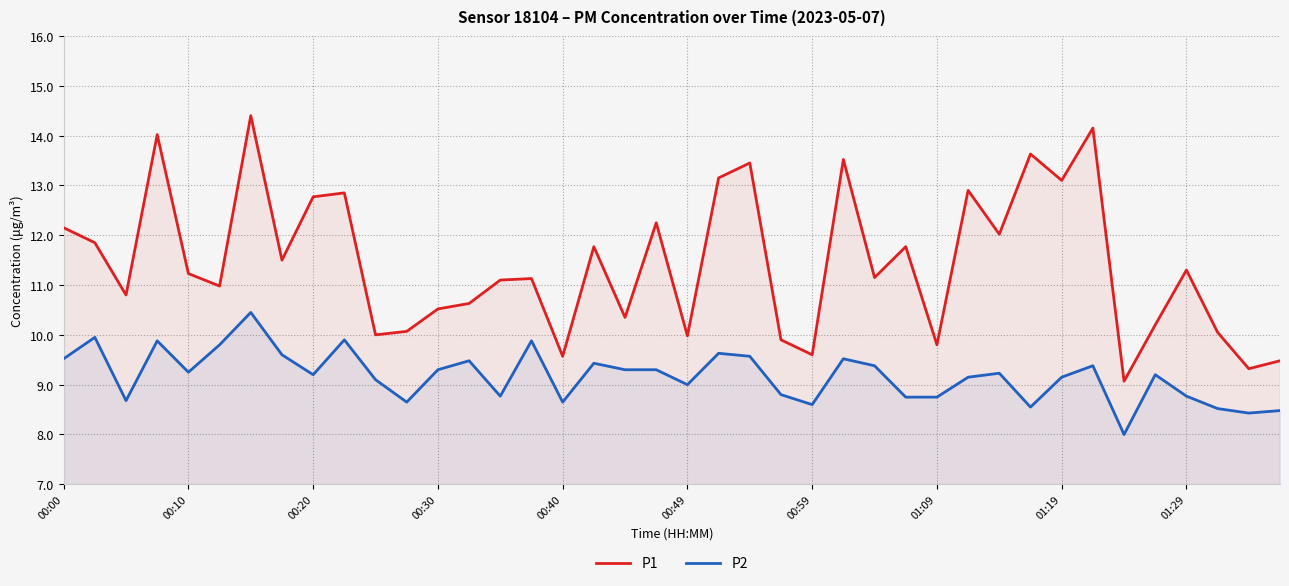

Which series has the largest total across all categories?

P1